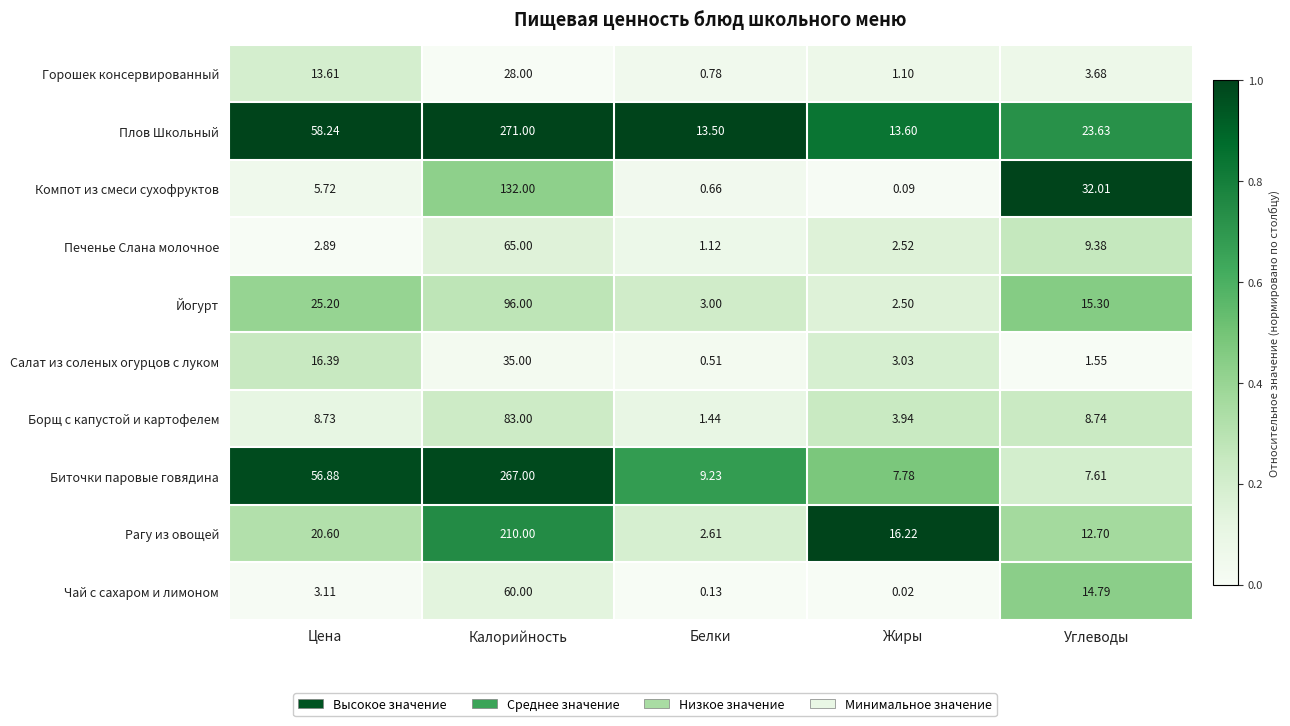

At which category is the sum across all series the highest?

Калорийность